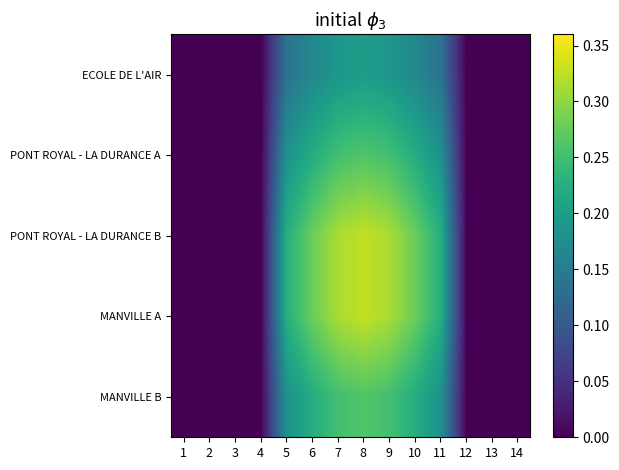

List the series in order of their peak value, highest first.

PONT ROYAL - LA DURANCE B, MANVILLE A, PONT ROYAL - LA DURANCE A, MANVILLE B, ECOLE DE L'AIR